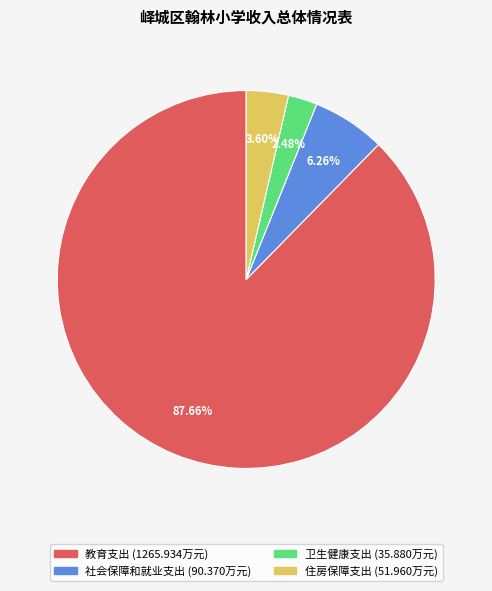

Combined, what portion of the pie is 住房保障支出 and 卫生健康支出?

6.1%